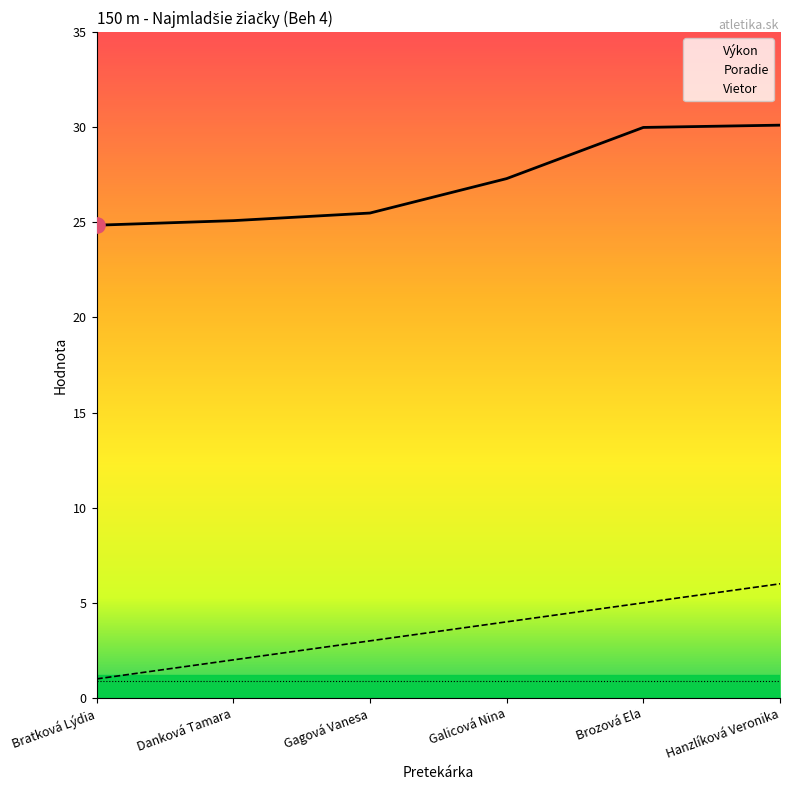

Which series has the largest total across all categories?

Výkon